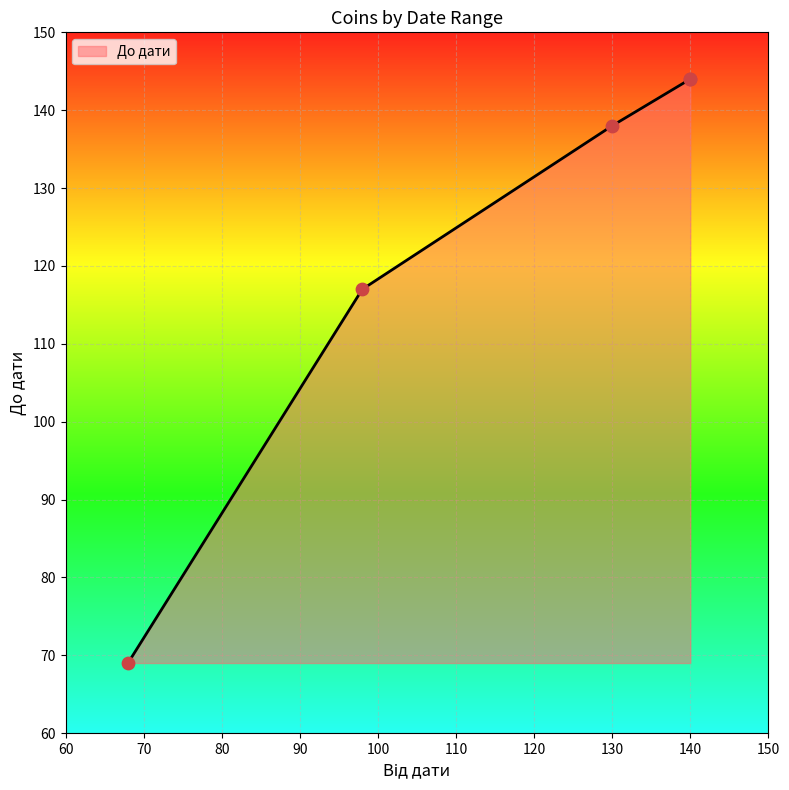

Approximately how many times larger is the value at 140 compared to 68?

2.1